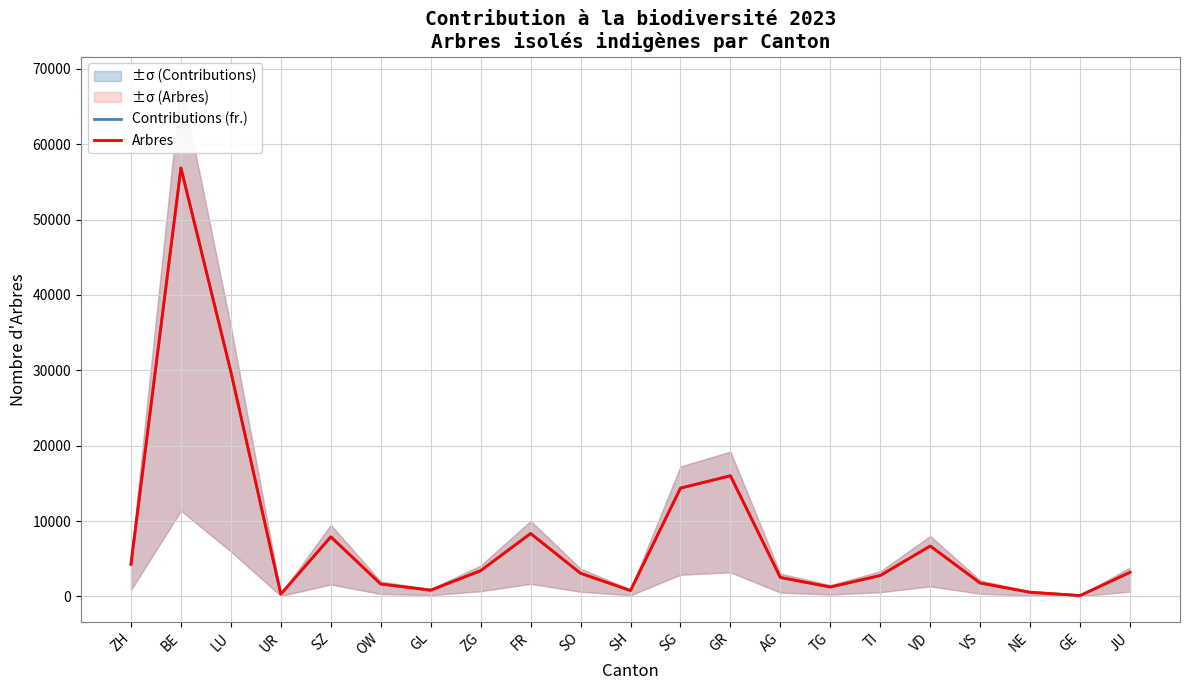

Where does the Contributions (fr.) series first go above 3063?

ZH